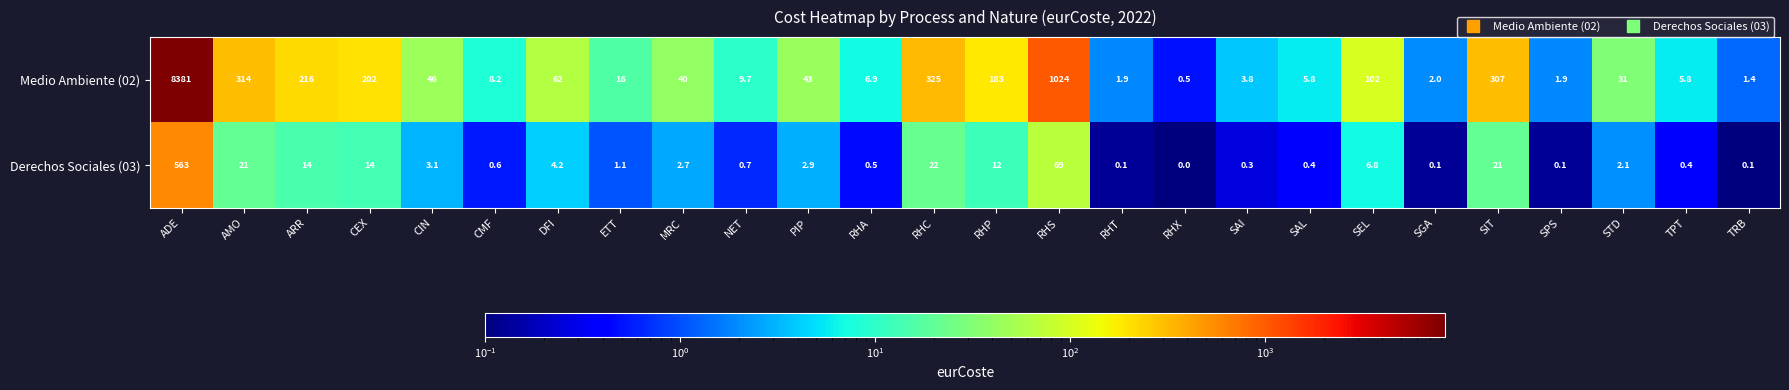

At which label does Medio Ambiente (02) first exceed 40?

ADE